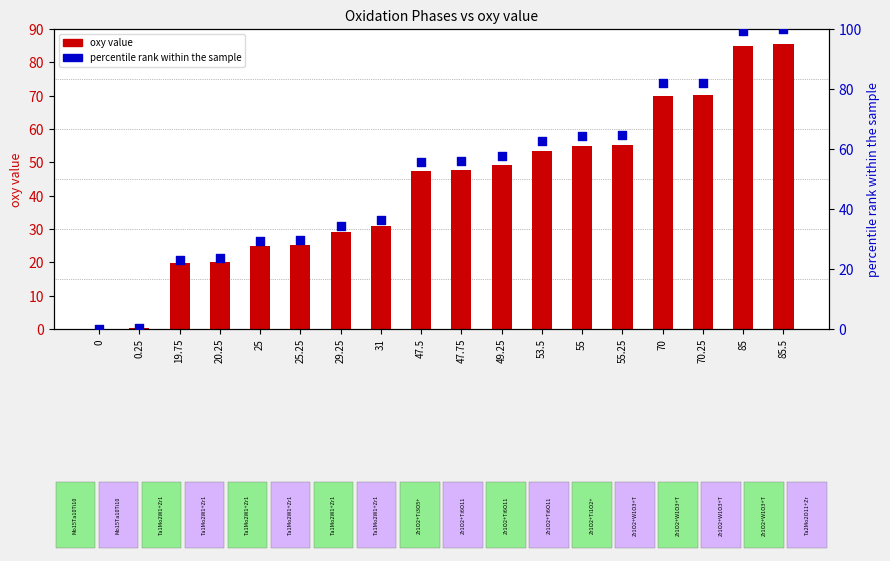

Is the value of oxy value at 0.25 greater than the value of percentile rank within sample at 85?

No